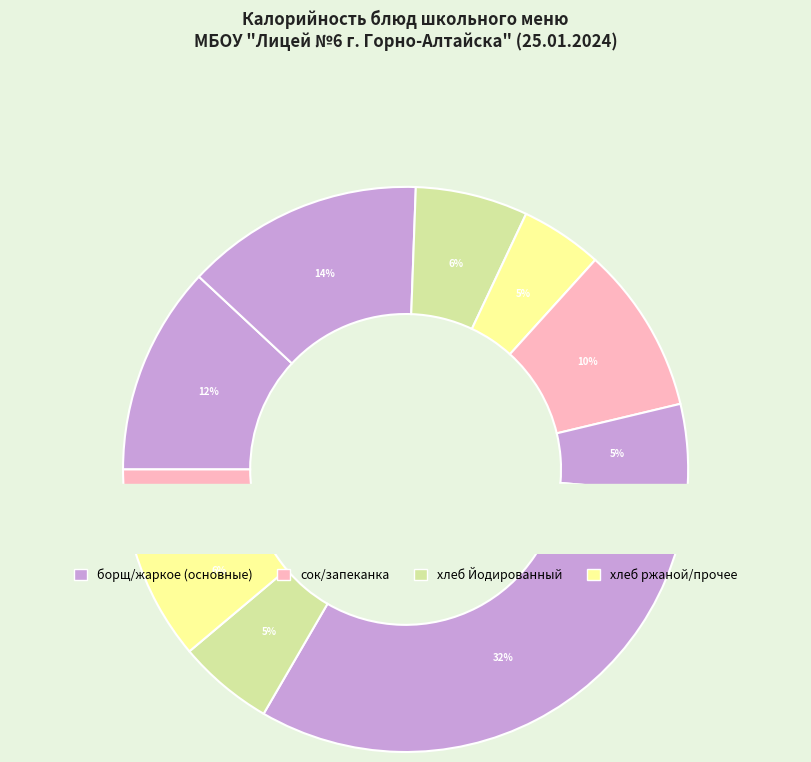

Is the sum of хлеб Йодированный (завтрак) and хлеб ржаной (завтрак) greater than half?

No